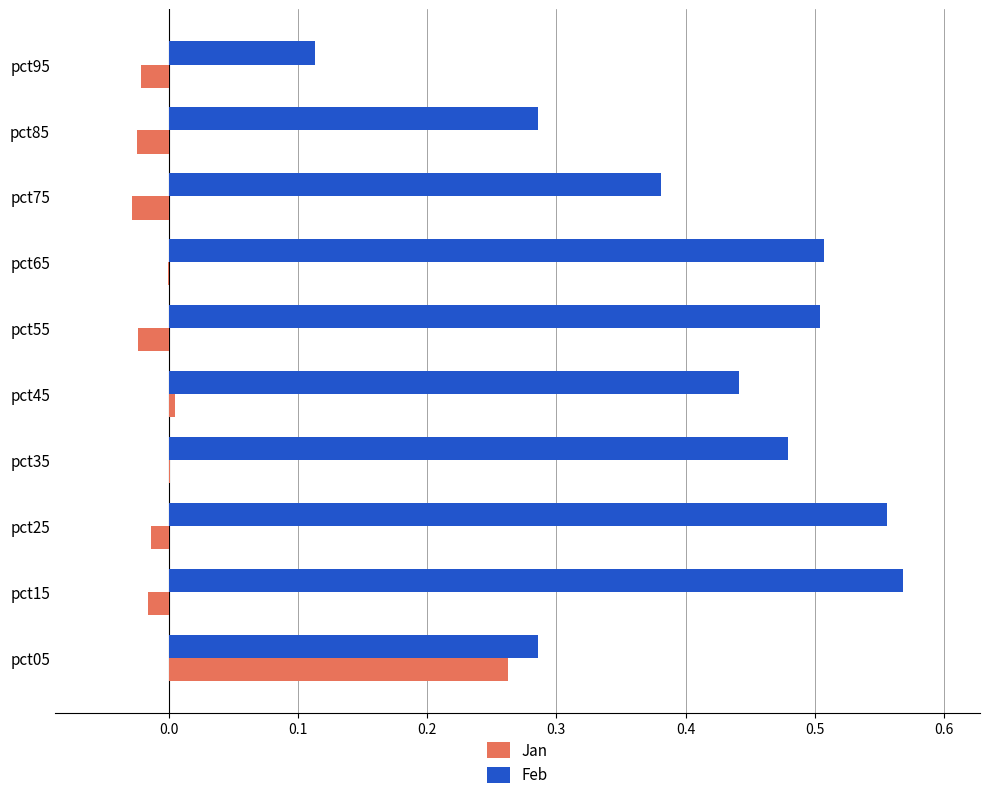

Is the value of Jan at pct15 greater than the value of Feb at pct85?

No